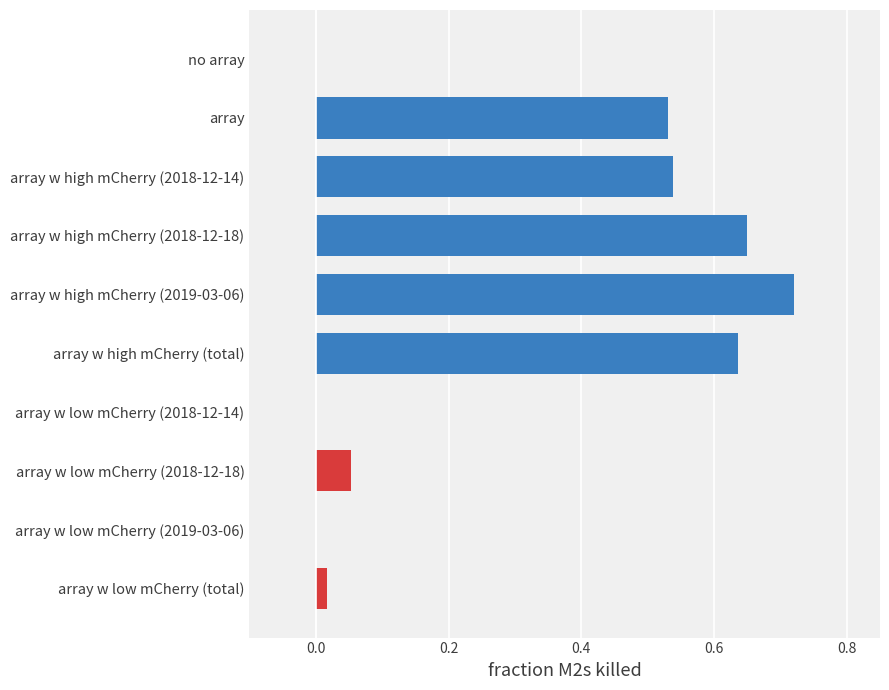

Is it true that the value at array w high mCherry (2018-12-18) is 0.9?

False